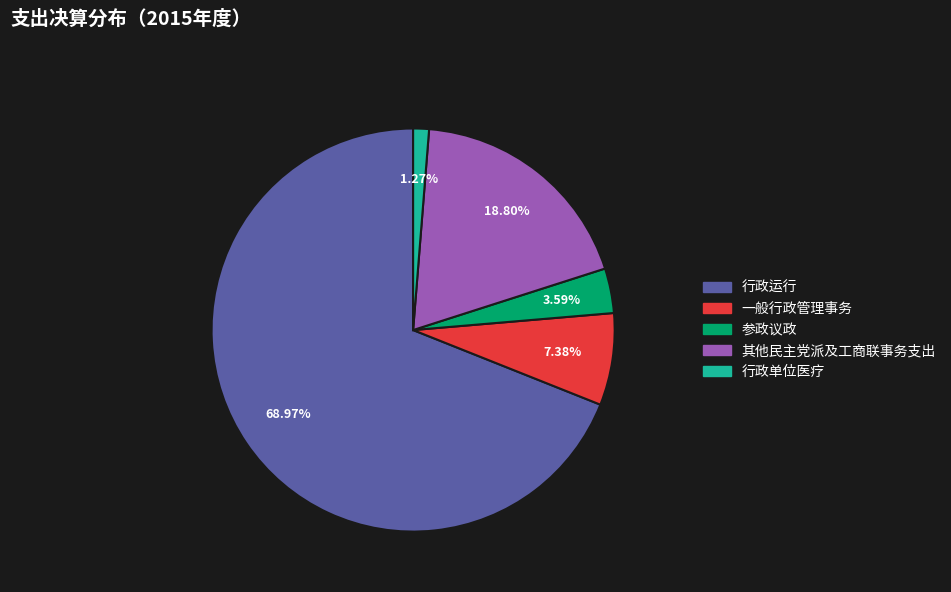

To the nearest percent, what is the difference between the 其他民主党派及工商联事务支出 and 行政运行 slice percentages?

50%